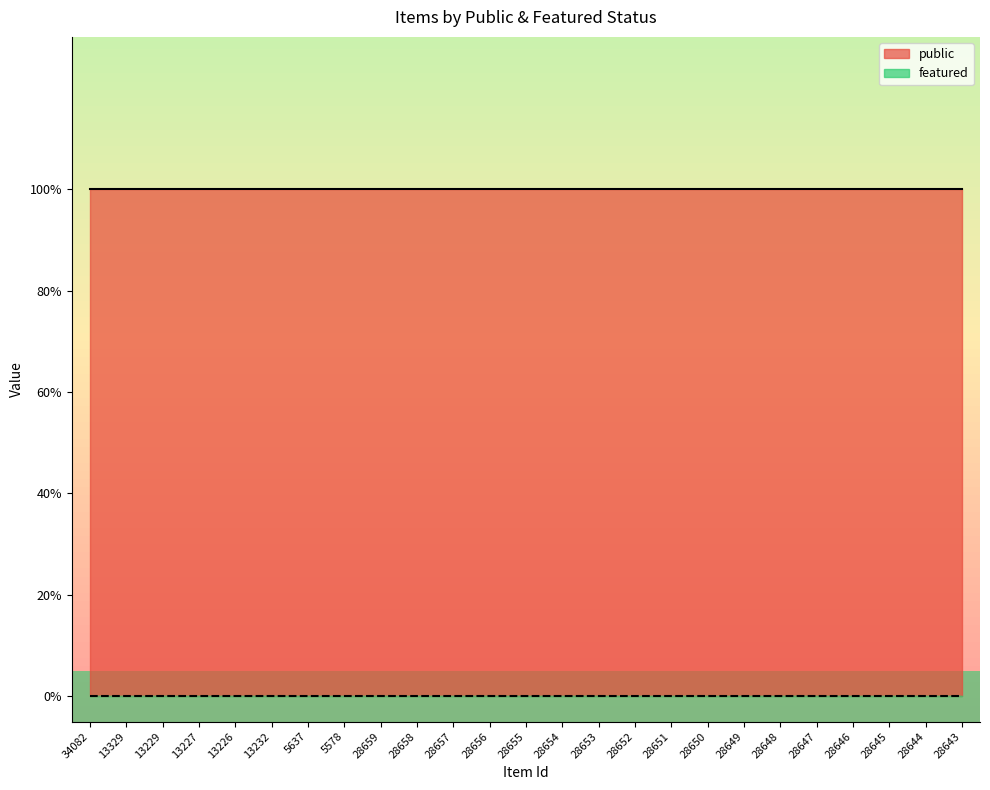

The featured series shows 0 at 28655. True or false?

True